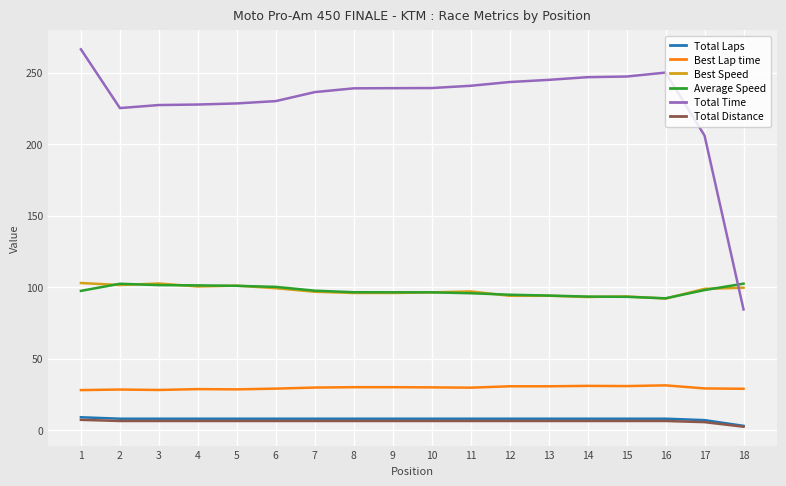

True or false: Total Time and Total Distance intersect in this chart.

False